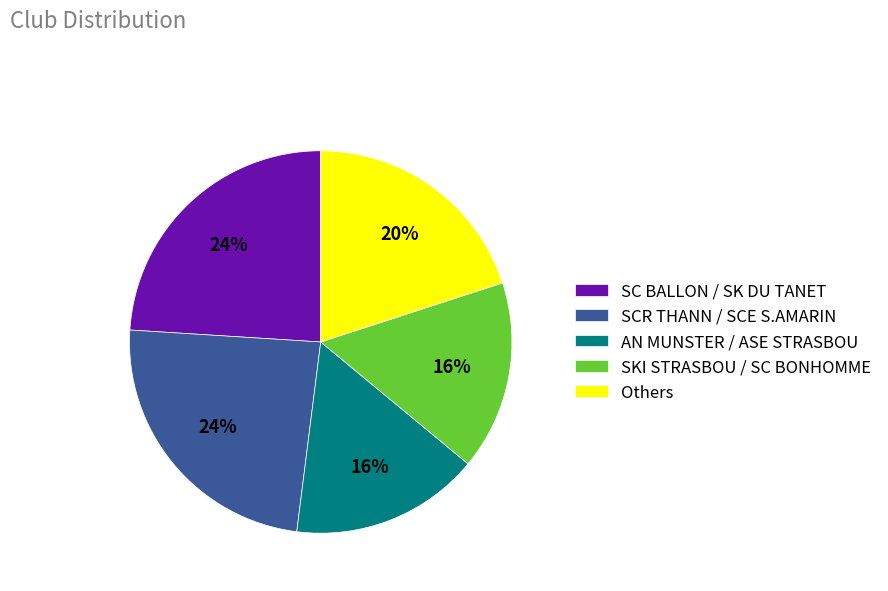

Combined, do SC BALLON / SK DU TANET and SKI STRASBOU / SC BONHOMME account for over 50%?

No